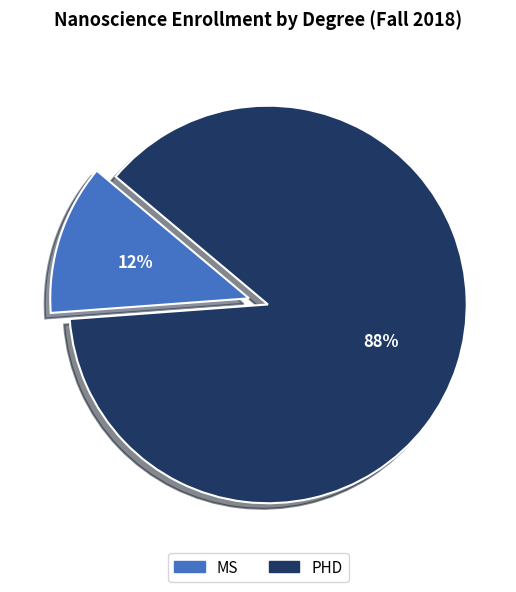

How many slices are in this pie chart?

2